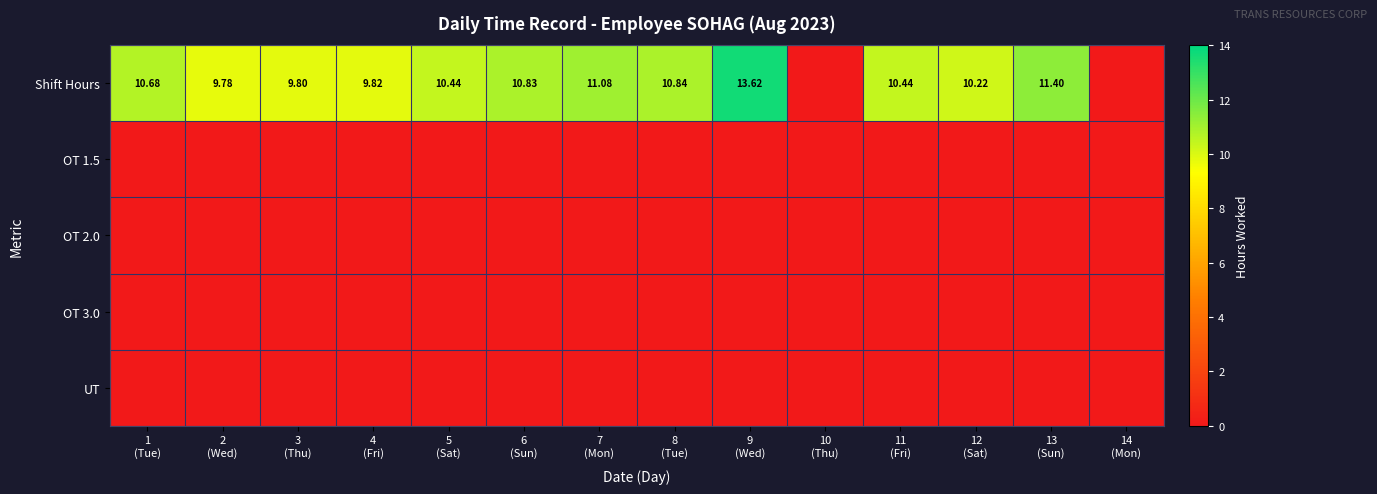

What is the total value across all series at 3
(Thu)?

9.8